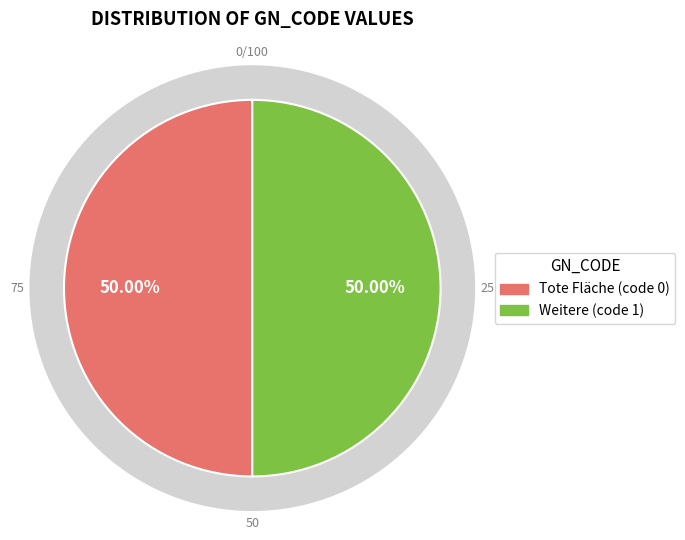

Which slice is the largest?

1